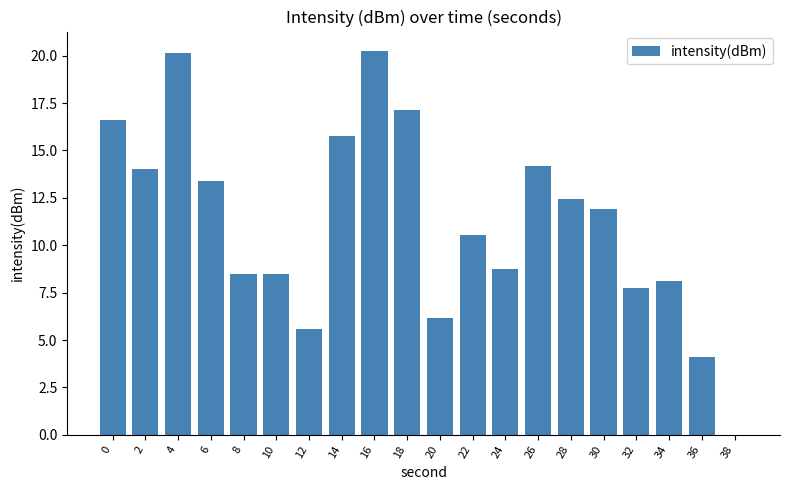

The value at 16 is 20.3. True or false?

True